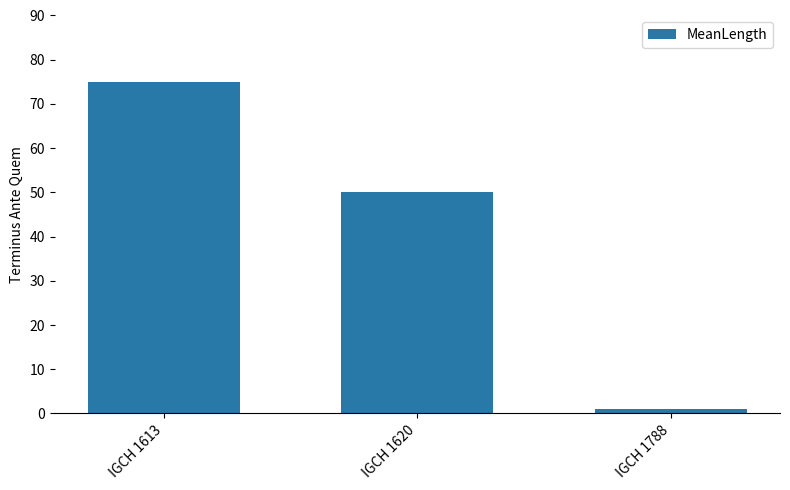

How many categories are shown in the chart?

3